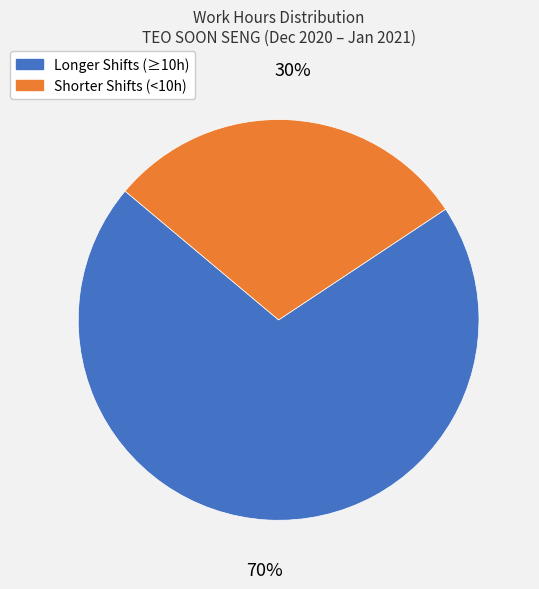

Count the number of slices in the pie.

2